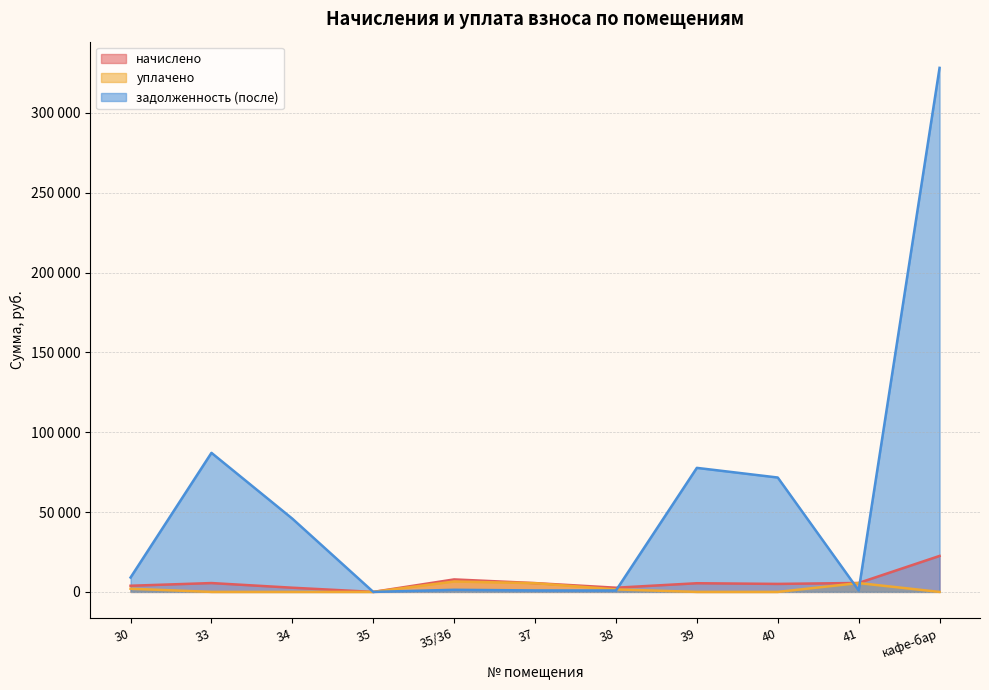

Is it true that задолженность (после) equals 13779.5 at 30?

False